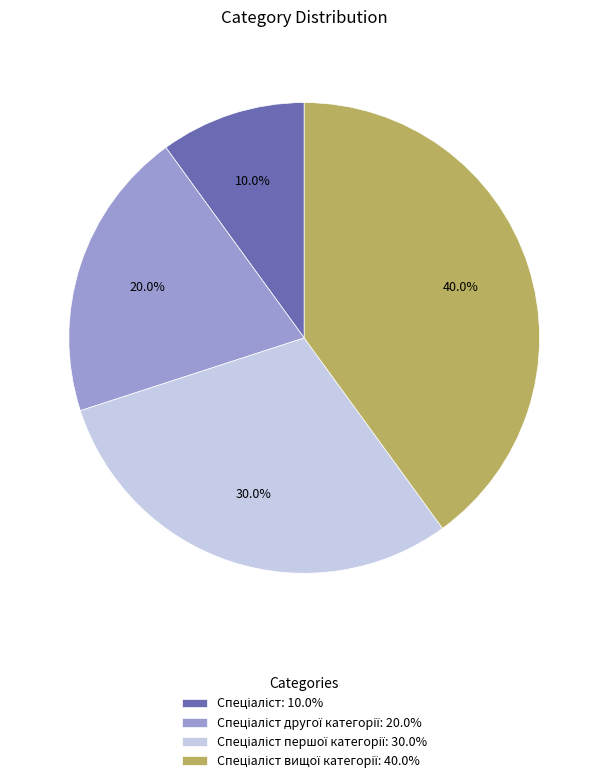

Is there any slice that represents more than half of the pie?

No